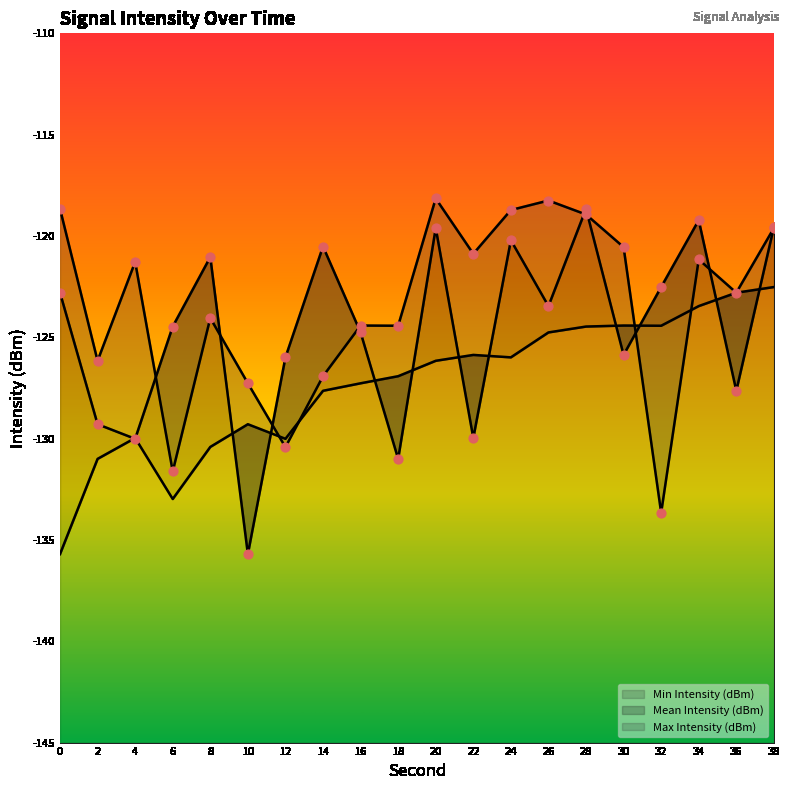

Which series has the widest spread of Y values?

Mean Intensity (dBm)